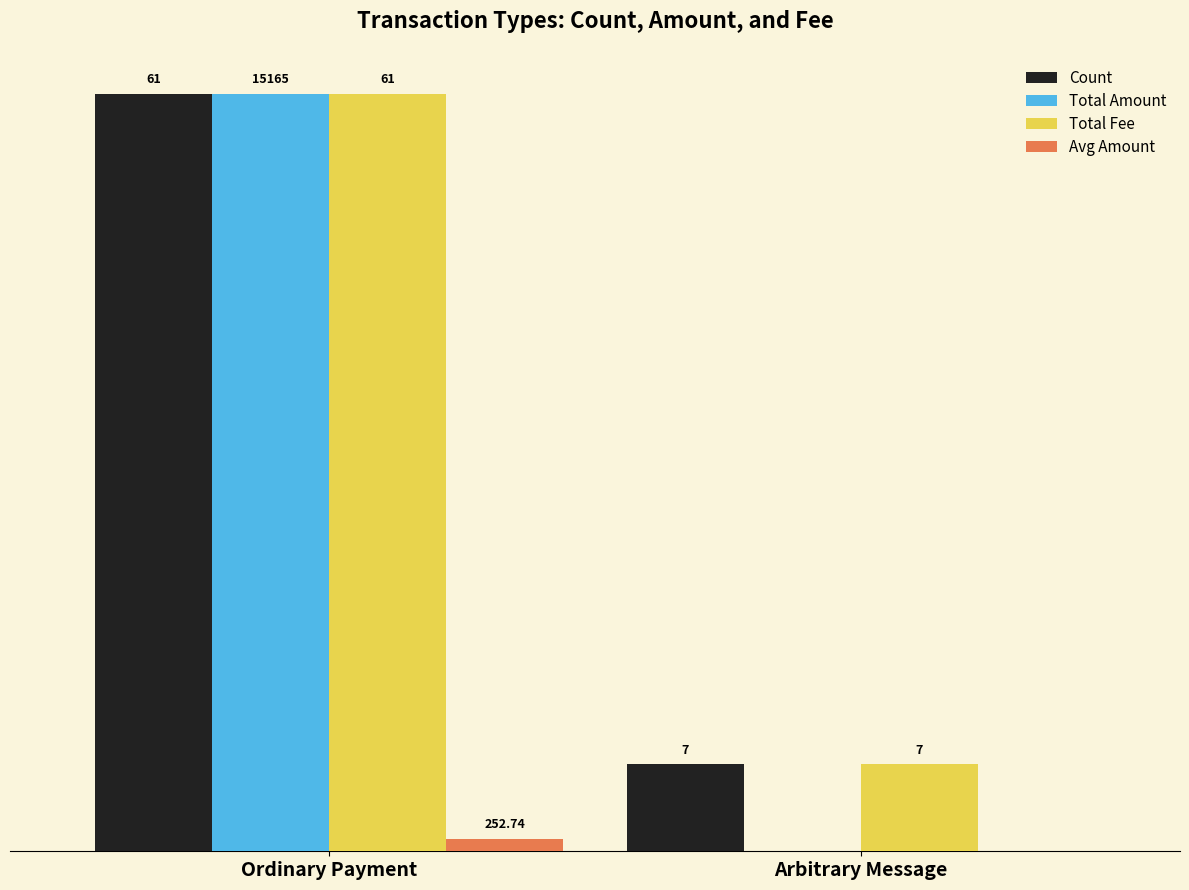

The Total Amount series shows 0.0 at Arbitrary Message. True or false?

True